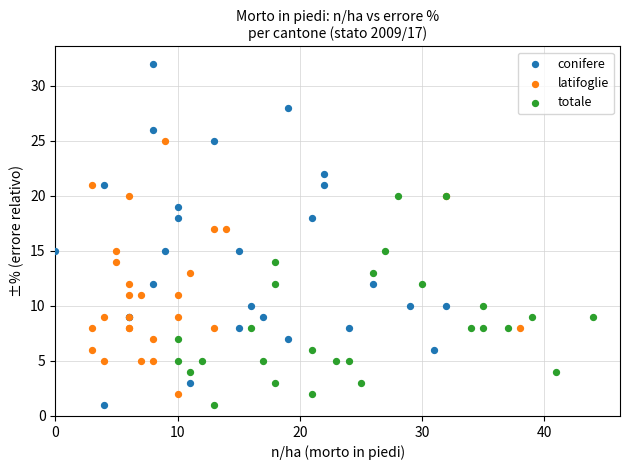

Which series has the widest spread of Y values?

conifere